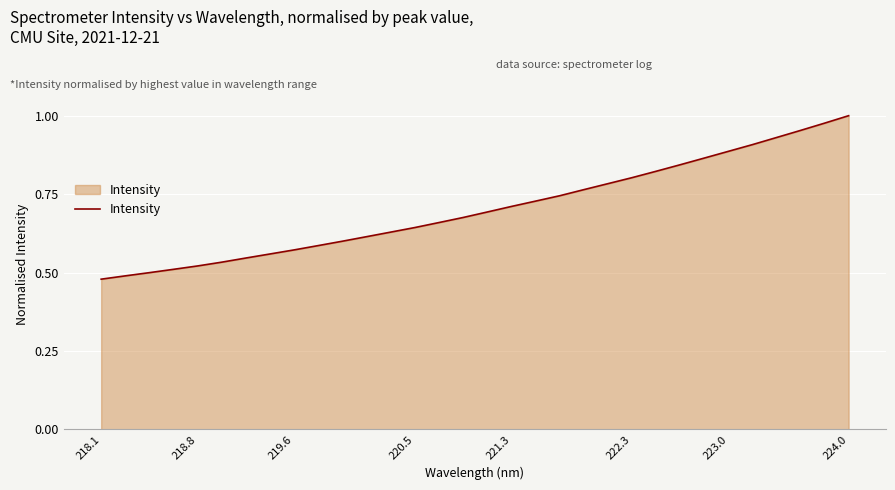

True or false: the data has more than 1 interior local peaks.

False